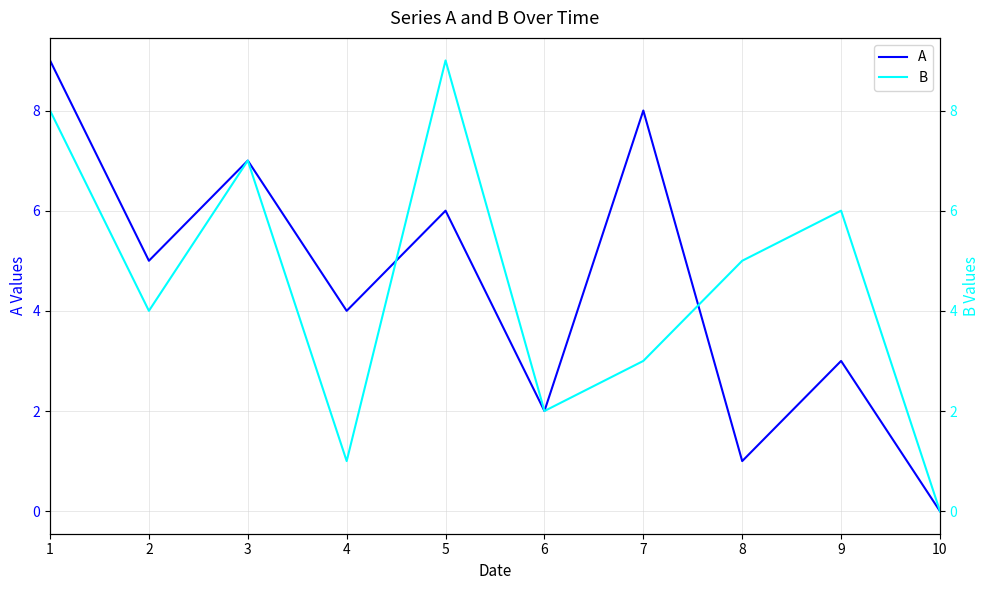

At which category is the sum across all series the highest?

1